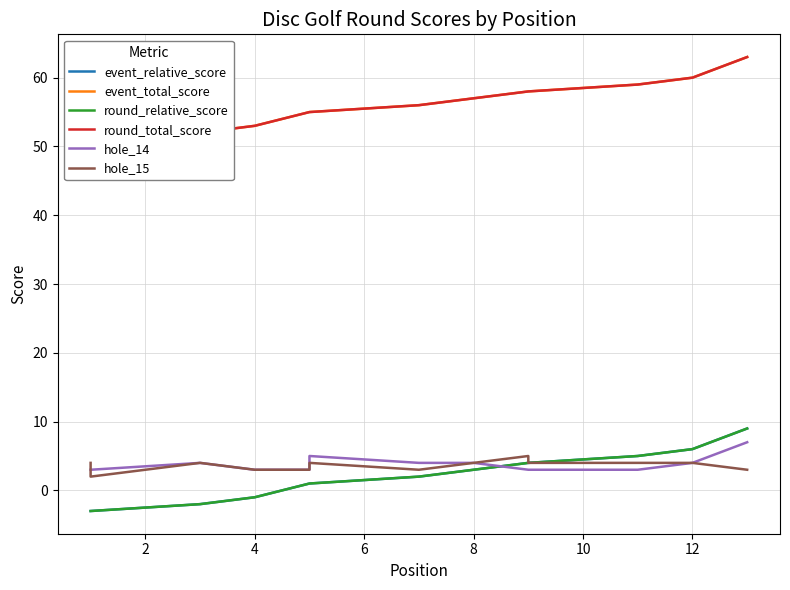

True or false: hole_15 has a value of 4 at 9.

True